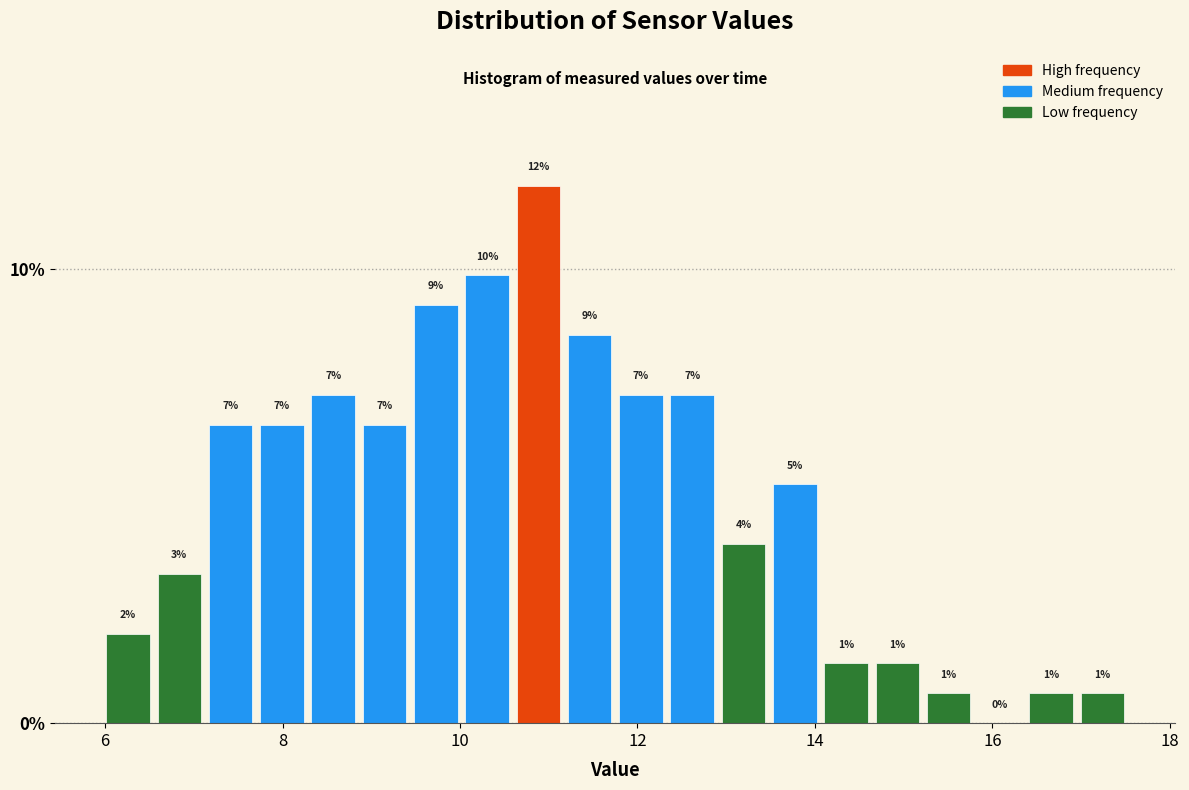

Around what value on the x-axis is the tallest bar? Give the approximate position of its centre, as read against the axis.

10.8